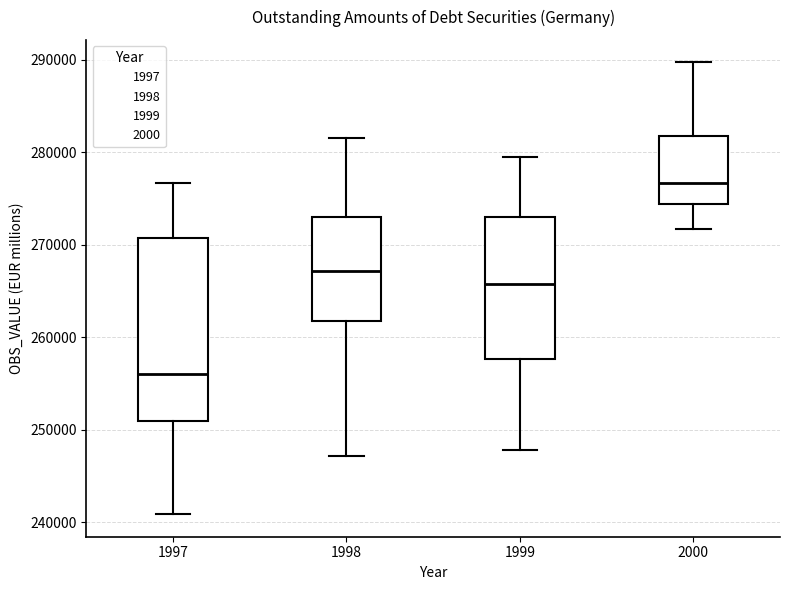

Comparing the boxes themselves (not the whiskers), which one is the tallest?

1997